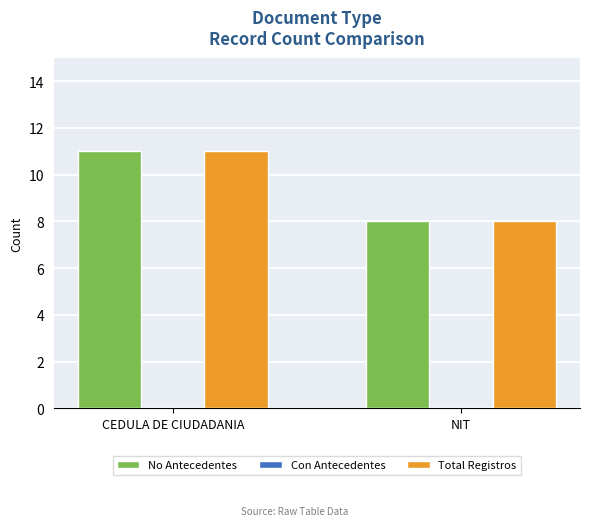

Which category has the lowest value across all series?

NIT